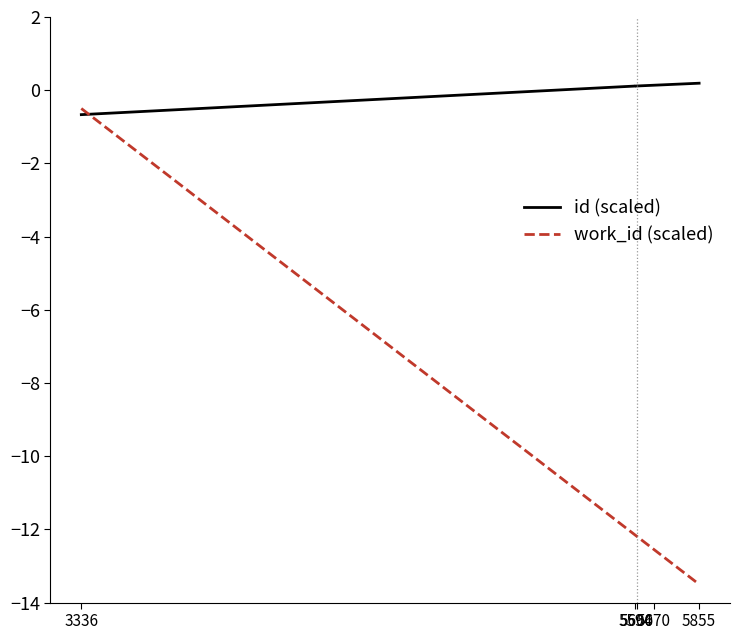

How many values in the work_id (scaled) series exceed -12?

1